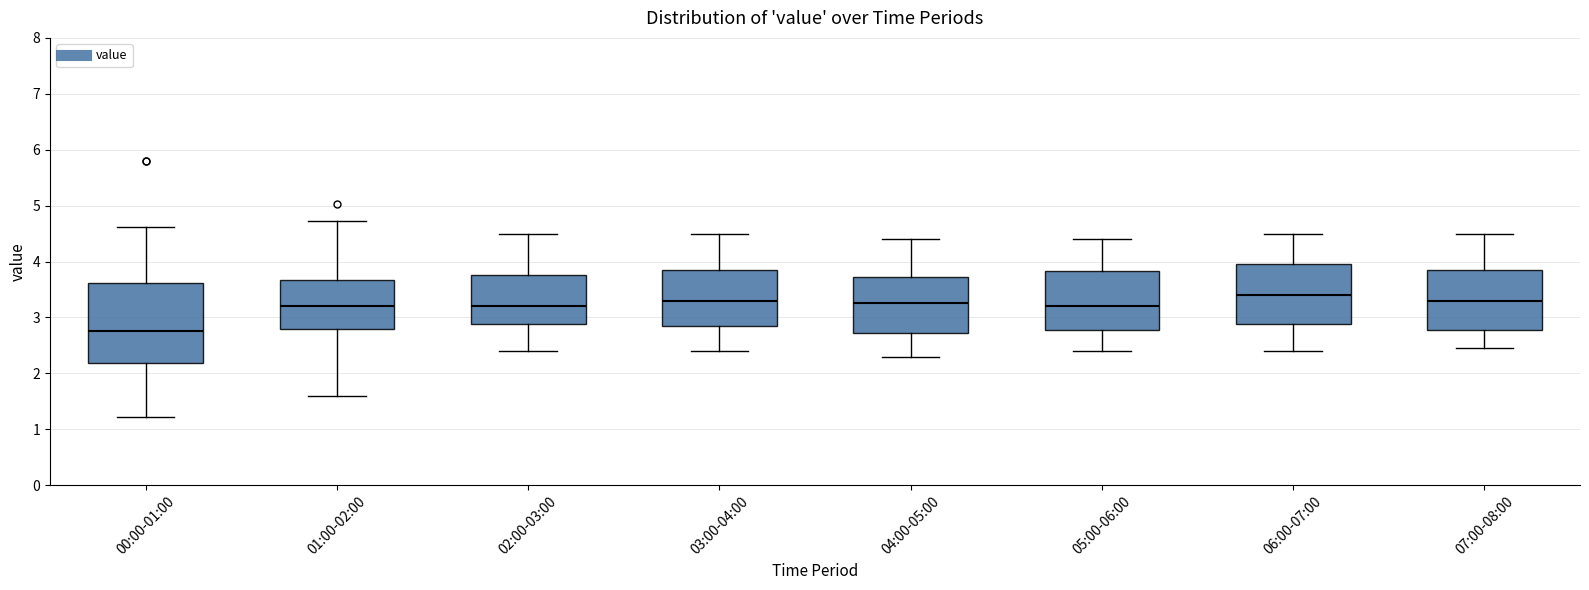

Reading left to right, read every box against the y-axis: the position of its median line, the range the box covers, and the ends of its whiskers. The values are not printed on the chart, so give them approximately, as read against the axis.

00:00-01:00: median 2.8, box 2.2 to 3.6, whiskers 1.2 to 4.6
01:00-02:00: median 3.2, box 2.8 to 3.7, whiskers 1.6 to 4.7
02:00-03:00: median 3.2, box 2.9 to 3.8, whiskers 2.4 to 4.5
03:00-04:00: median 3.3, box 2.9 to 3.9, whiskers 2.4 to 4.5
04:00-05:00: median 3.3, box 2.7 to 3.7, whiskers 2.3 to 4.4
05:00-06:00: median 3.2, box 2.8 to 3.8, whiskers 2.4 to 4.4
06:00-07:00: median 3.4, box 2.9 to 4.0, whiskers 2.4 to 4.5
07:00-08:00: median 3.3, box 2.8 to 3.9, whiskers 2.5 to 4.5